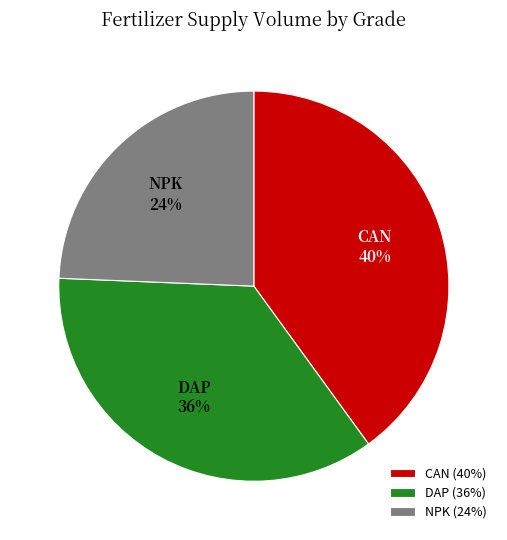

To the nearest percent, what percentage of the pie is NPK?

24%